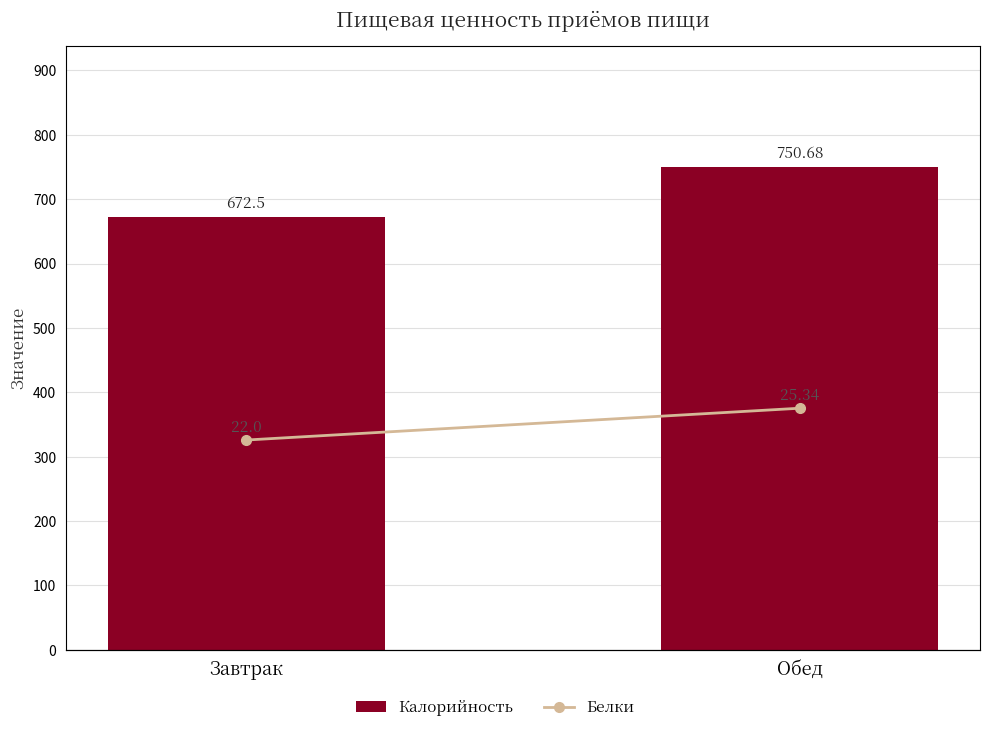

What is the label of the 2nd bar from the left?

Обед